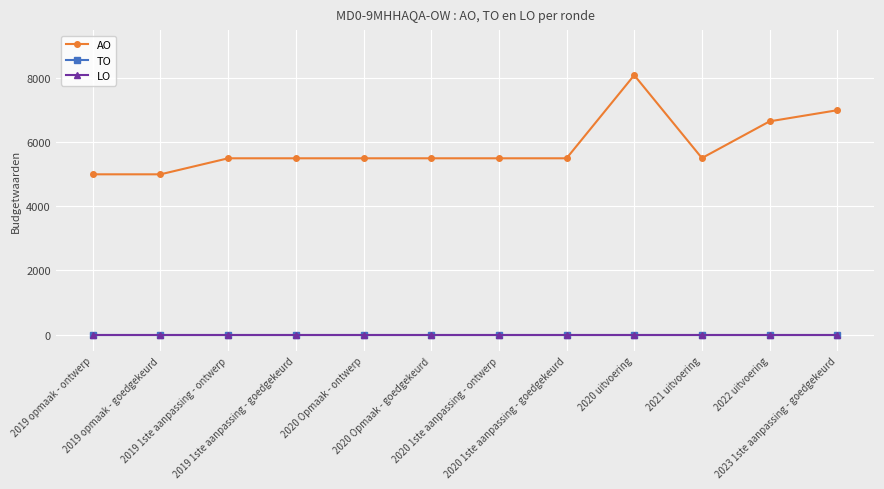

Reading left to right, list all the values displayed in this chart.

AO: 2019 opmaak - ontwerp=5000	2019 opmaak - goedgekeurd=5000	2019 1ste aanpassing - ontwerp=5500	2019 1ste aanpassing - goedgekeurd=5500	2020 Opmaak - ontwerp=5500	2020 Opmaak - goedgekeurd=5500	2020 1ste aanpassing - ontwerp=5500	2020 1ste aanpassing - goedgekeurd=5500	2020 uitvoering=8094	2021 uitvoering=5507	2022 uitvoering=6653	2023 1ste aanpassing - goedgekeurd=7000
TO: 2019 opmaak - ontwerp=0	2019 opmaak - goedgekeurd=0	2019 1ste aanpassing - ontwerp=0	2019 1ste aanpassing - goedgekeurd=0	2020 Opmaak - ontwerp=0	2020 Opmaak - goedgekeurd=0	2020 1ste aanpassing - ontwerp=0	2020 1ste aanpassing - goedgekeurd=0	2020 uitvoering=0	2021 uitvoering=0	2022 uitvoering=0	2023 1ste aanpassing - goedgekeurd=0
LO: 2019 opmaak - ontwerp=0	2019 opmaak - goedgekeurd=0	2019 1ste aanpassing - ontwerp=0	2019 1ste aanpassing - goedgekeurd=0	2020 Opmaak - ontwerp=0	2020 Opmaak - goedgekeurd=0	2020 1ste aanpassing - ontwerp=0	2020 1ste aanpassing - goedgekeurd=0	2020 uitvoering=0	2021 uitvoering=0	2022 uitvoering=0	2023 1ste aanpassing - goedgekeurd=0